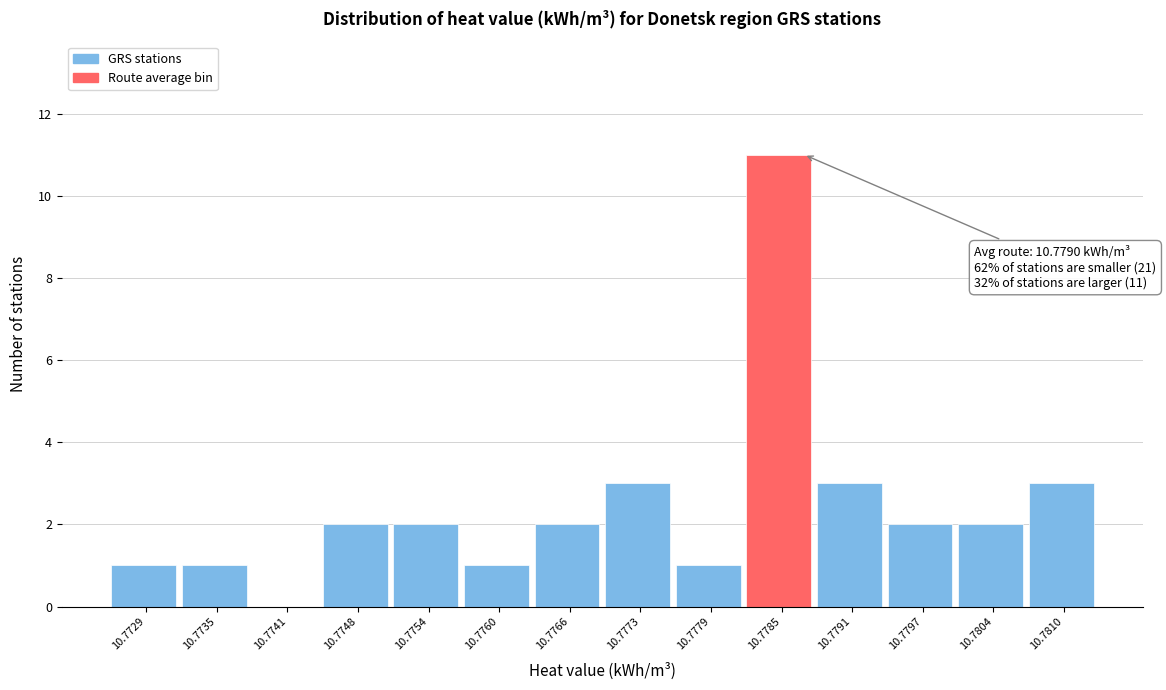

Reading left to right, what are all the values shown in this chart?

10.7729=1	10.7735=1	10.7741=0	10.7748=2	10.7754=2	10.7760=1	10.7766=2	10.7773=3	10.7779=1	10.7785=11	10.7791=3	10.7797=2	10.7804=2	10.7810=3